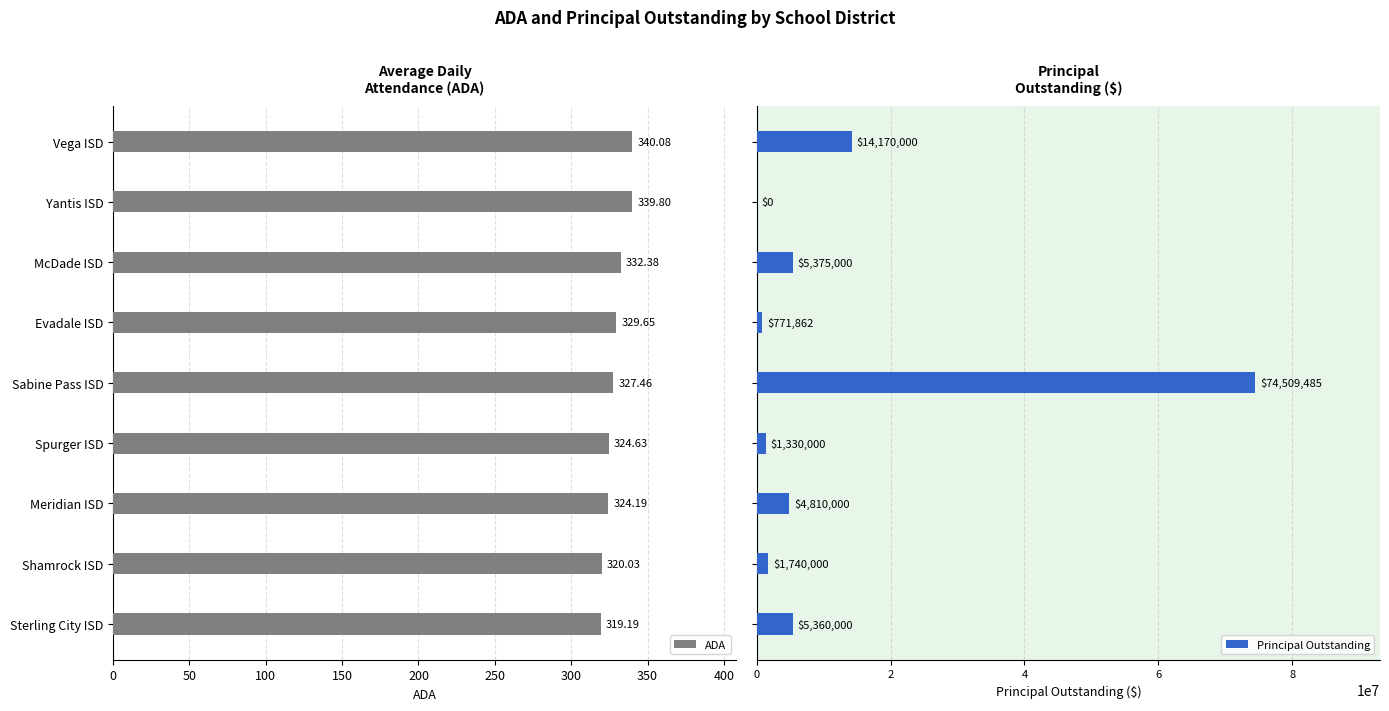

Where is ADA nearest to the value 329?

Evadale ISD